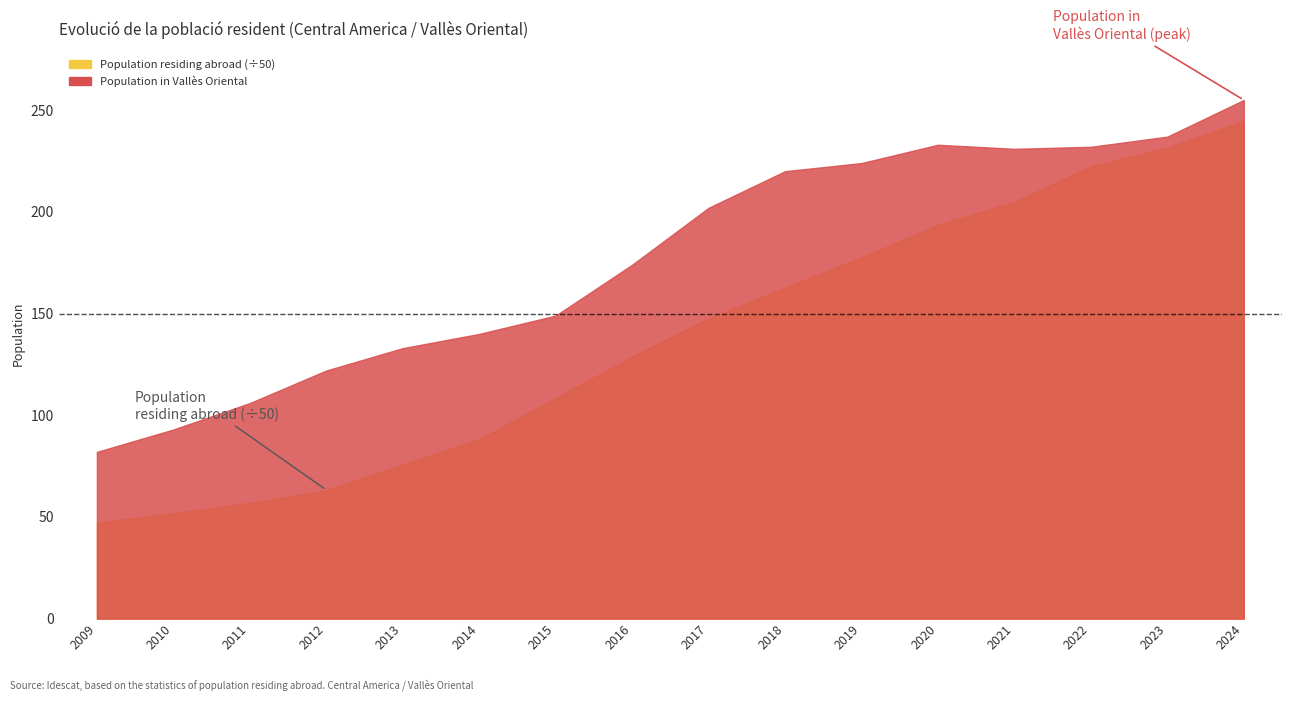

Rank the series at 2021 from lowest to highest value.

Population in selected place, Population residing abroad